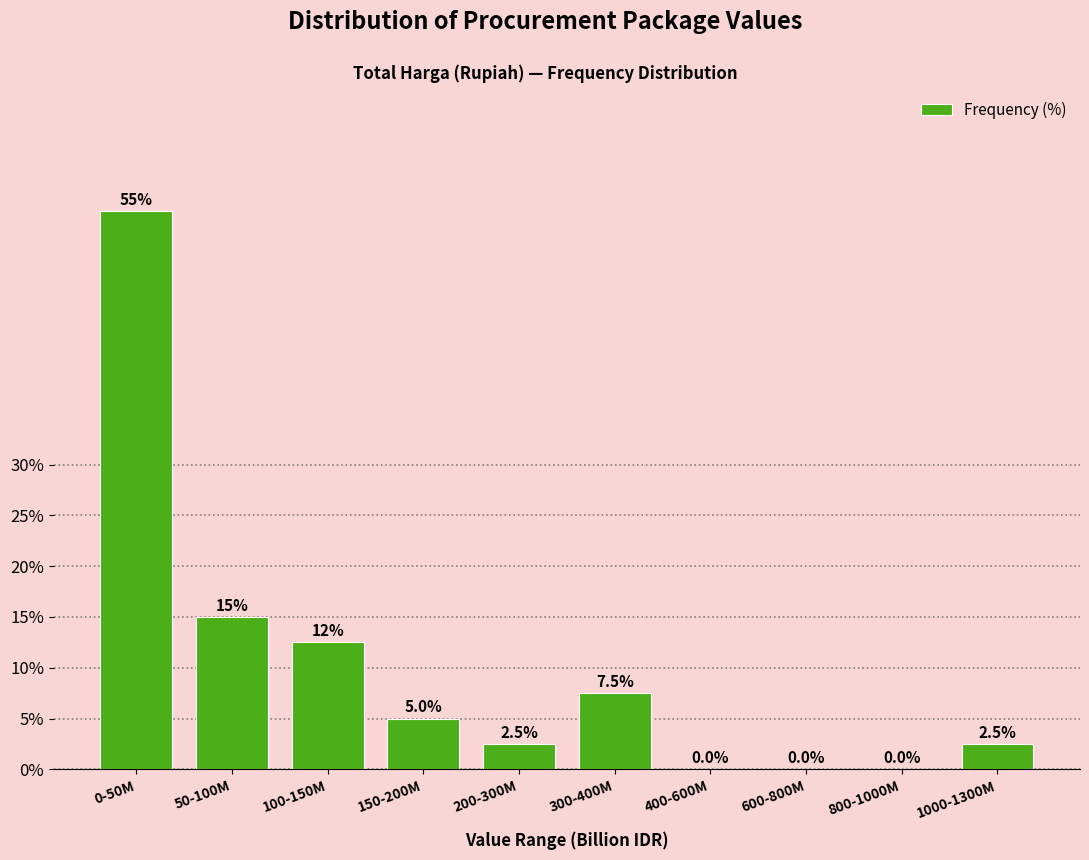

Reading right to left, extract all data points from this chart.

1000-1300M=2.5	800-1000M=0.0	600-800M=0.0	400-600M=0.0	300-400M=7.5	200-300M=2.5	150-200M=5.0	100-150M=12.5	50-100M=15.0	0-50M=55.0